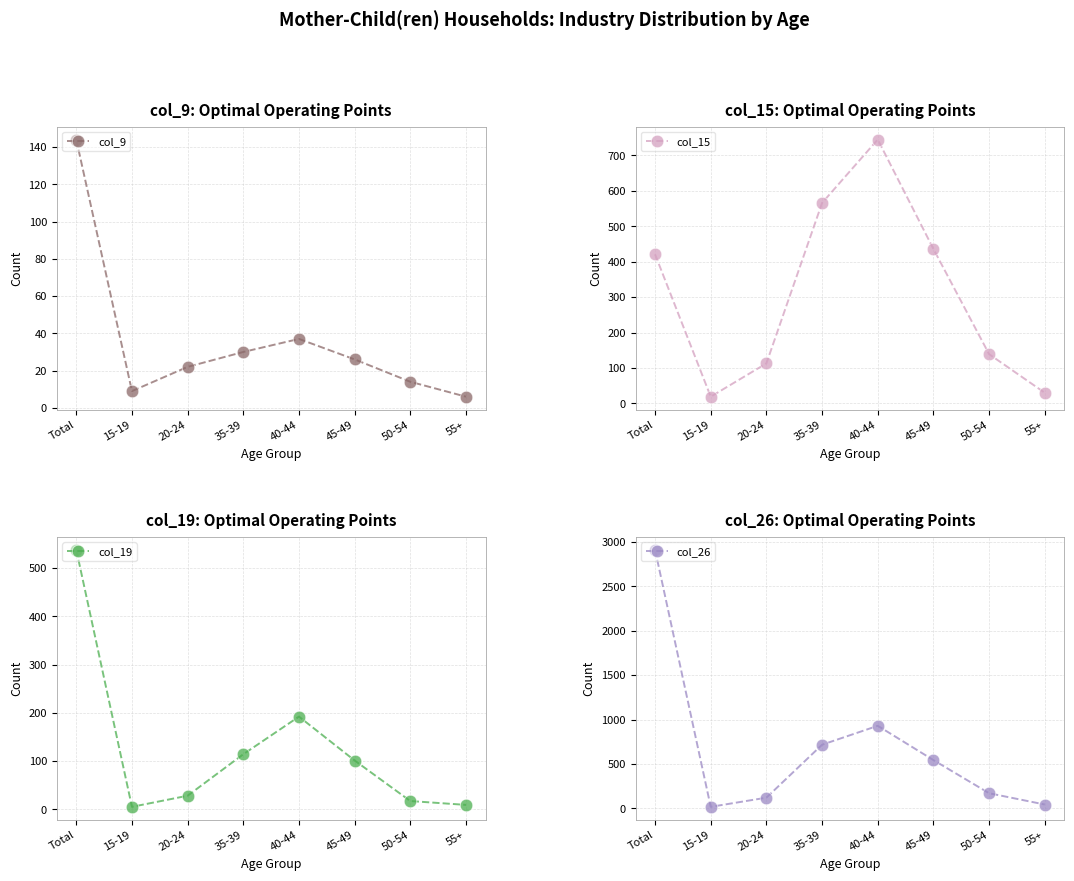

At which label is col_15 closest to 382?

Total